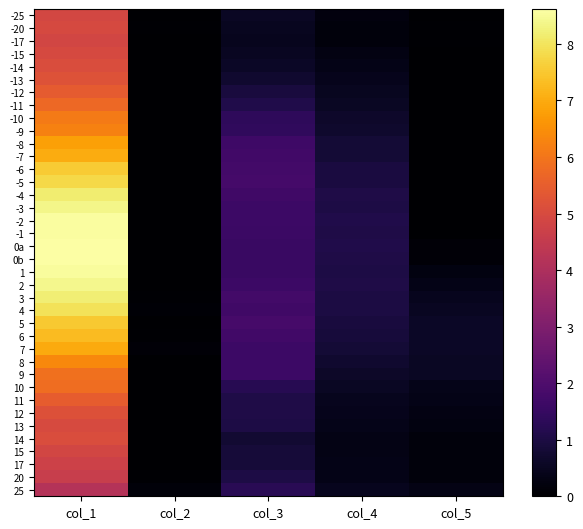

Between col_2 and col_3, which is larger?

col_3